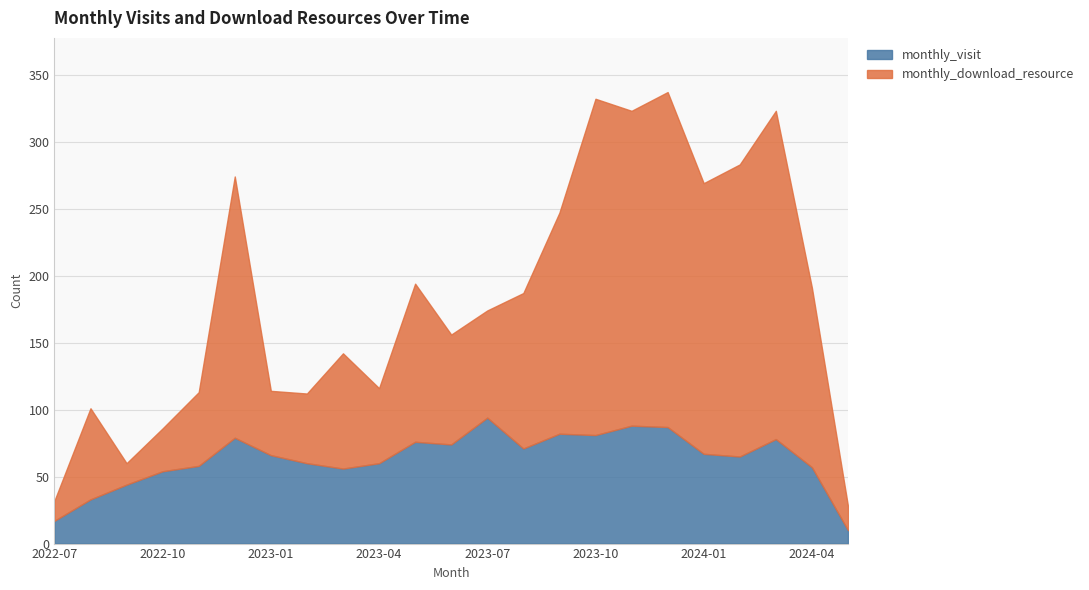

What is the difference between the monthly_visit values at 2023-10 and 2024-02?

16